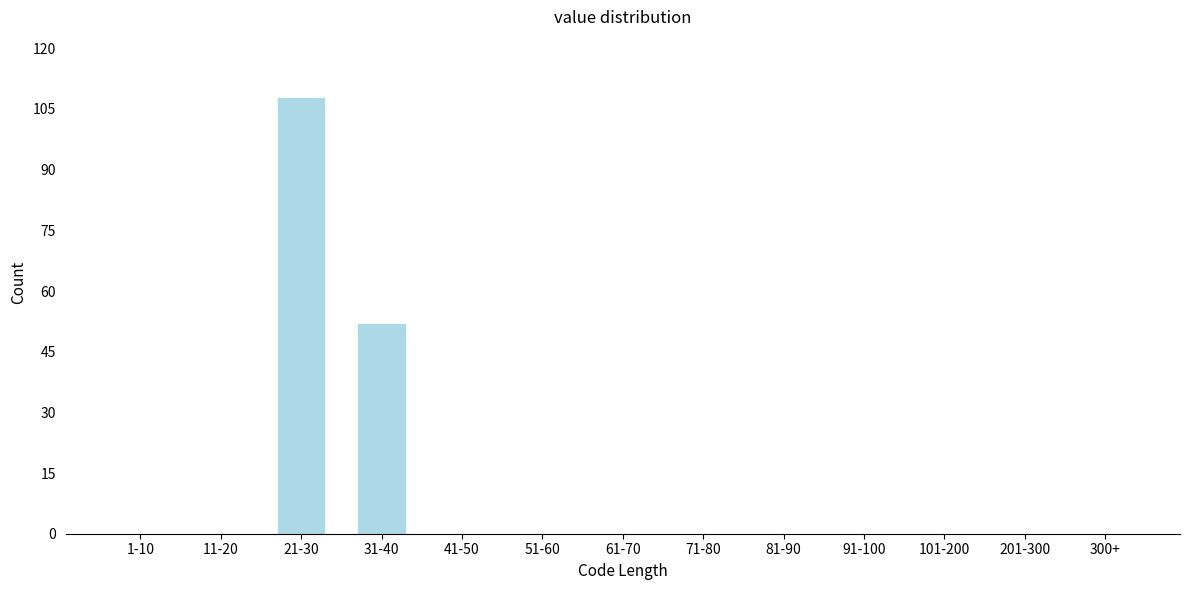

Reading right to left, extract all data points from this chart.

300+=0	201-300=0	101-200=0	91-100=0	81-90=0	71-80=0	61-70=0	51-60=0	41-50=0	31-40=52	21-30=108	11-20=0	1-10=0